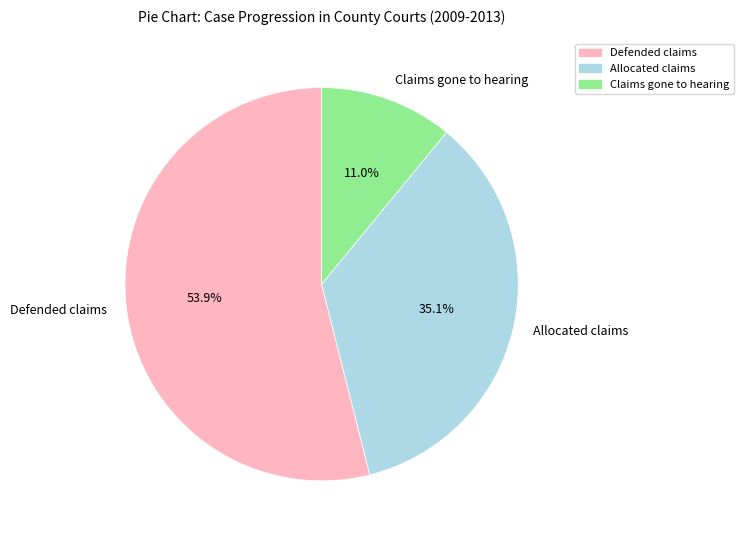

Does Defended claims represent more than half of the total?

Yes